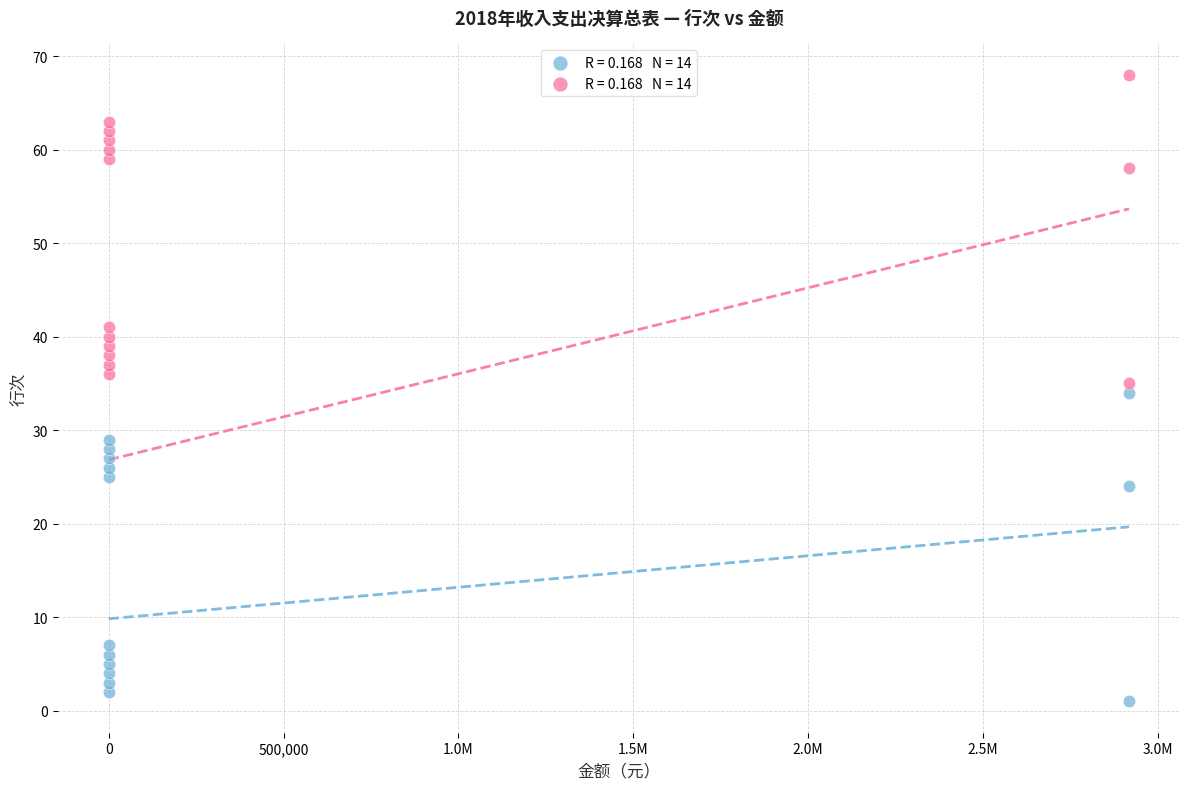

Across all data points, what is the range of X values (max minus min)?

2917316